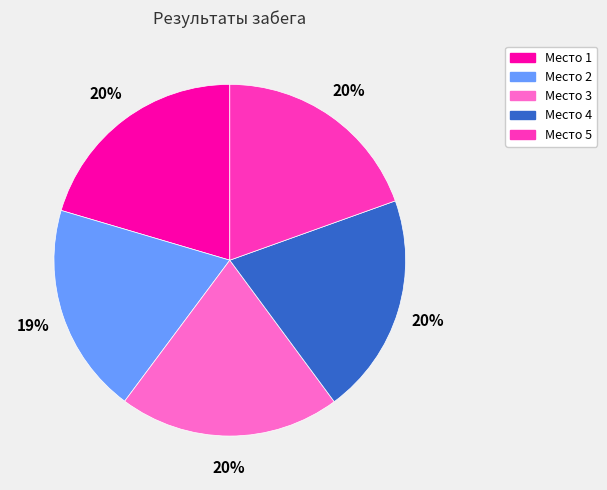

Is there a majority slice in this chart?

No